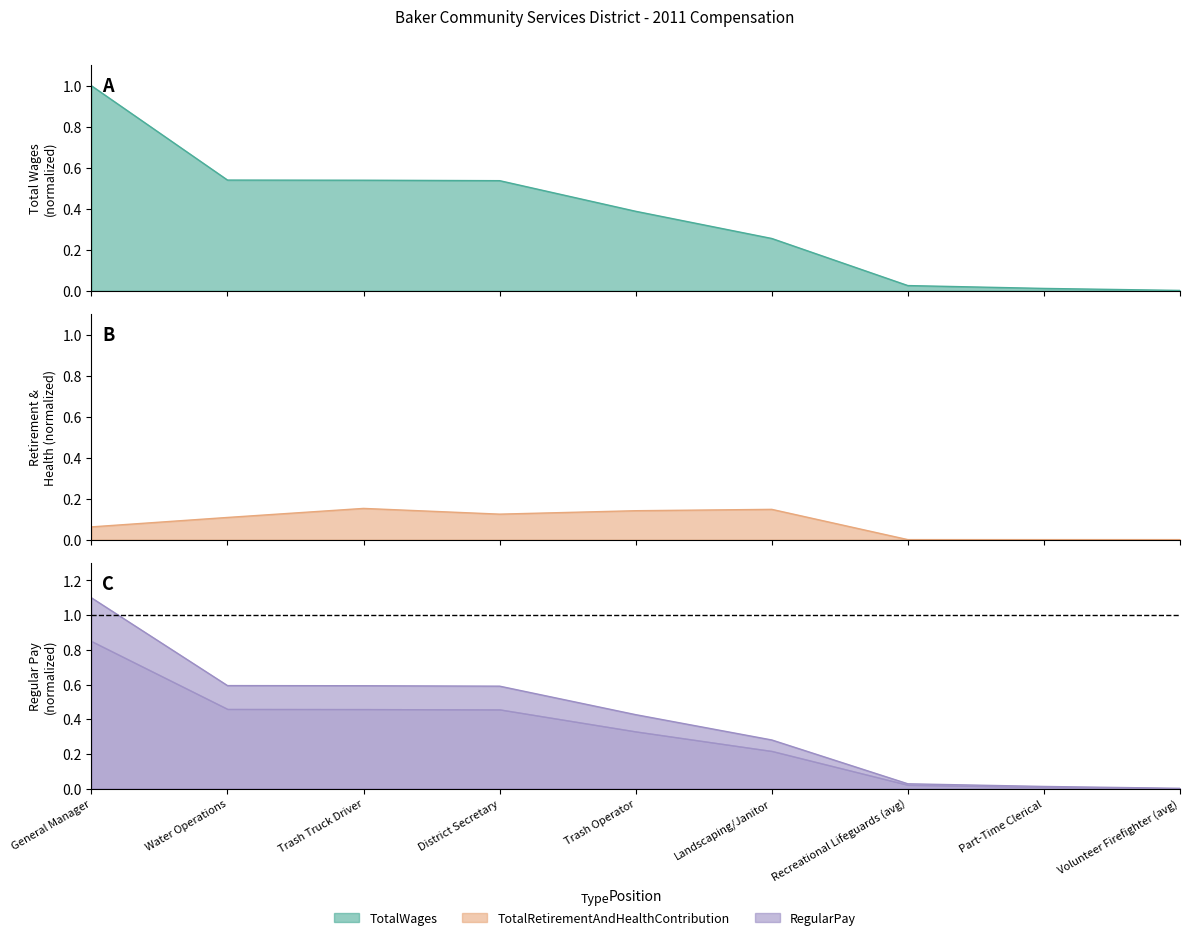

True or false: TotalRetirementAndHealthContribution and TotalWages cross at least once.

False